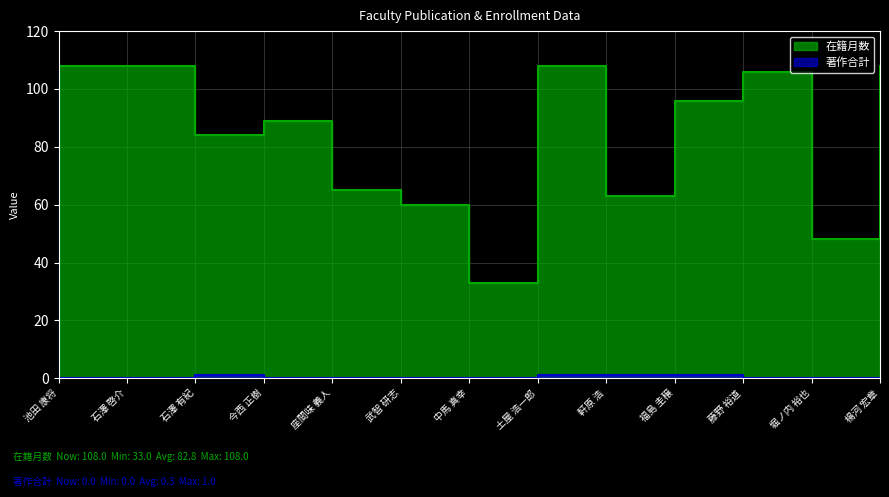

What is the sum of all 著作合計 values?

4